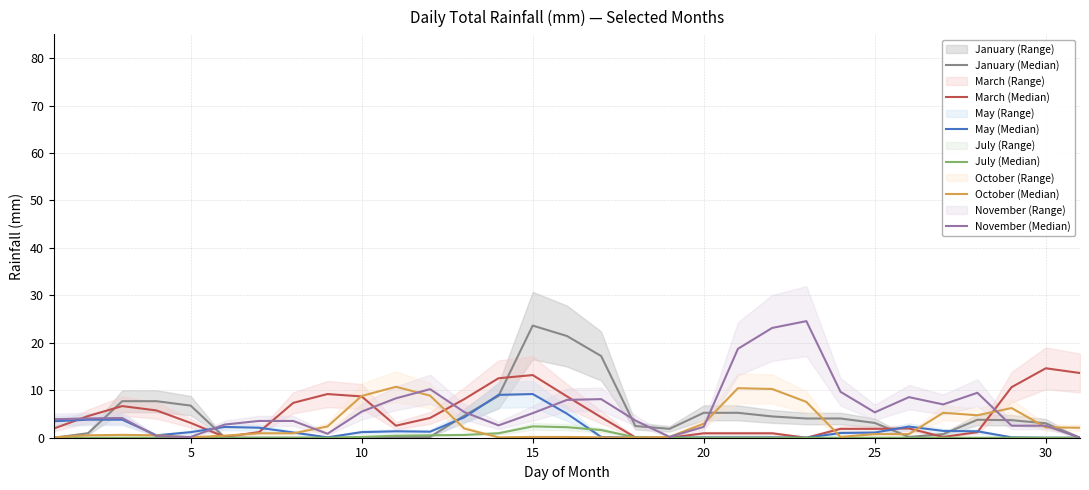

Reading left to right, list all the values displayed in this chart.

January (Median): 0.0	0.9	7.7	7.7	6.8	0.0	0.0	0.0	0.0	0.0	0.2	0.2	4.7	8.8	23.6	21.4	17.2	2.5	1.9	5.2	5.2	4.5	4.0	4.0	3.1	0.2	0.8	3.8	3.7	3.0	0.0
March (Median): 1.9	4.6	6.7	5.7	3.1	0.2	1.2	7.3	9.2	8.7	2.5	4.2	8.1	12.5	13.2	8.7	4.3	0.1	0.0	0.9	0.9	0.9	0.0	1.9	1.9	1.9	0.2	1.2	10.7	14.6	13.6
May (Median): 3.5	3.8	3.8	0.5	1.2	2.3	2.1	1.1	0.1	1.2	1.4	1.3	4.3	9.0	9.2	5.1	0.2	0.0	0.0	0.1	0.1	0.1	0.0	1.0	1.1	2.3	1.4	1.3	0.1	0.0	0.0
July (Median): 0.0	0.0	0.0	0.0	0.0	0.0	0.0	0.0	0.0	0.2	0.4	0.5	0.6	0.9	2.4	2.2	1.6	0.1	0.0	0.0	0.0	0.0	0.0	0.0	0.0	0.0	0.0	0.0	0.0	0.0	0.0
October (Median): 0.1	0.5	0.6	0.5	0.1	0.4	0.9	0.9	2.4	8.8	10.7	8.9	1.9	0.1	0.2	0.2	0.1	0.0	0.2	3.0	10.4	10.3	7.5	0.2	0.8	0.8	5.2	4.7	6.2	2.2	2.1
November (Median): 3.9	4.1	4.2	0.3	0.2	2.8	3.5	3.5	0.8	5.5	8.3	10.2	5.4	2.6	5.2	8.0	8.1	3.6	0.2	2.3	18.7	23.1	24.6	9.7	5.3	8.6	7.0	9.5	2.5	2.5	0.0